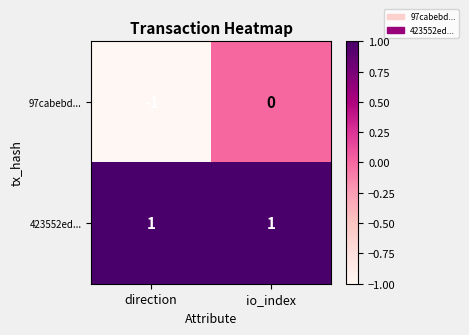

At io_index, list the series in order from smallest to largest.

97cabebd..., 423552ed...